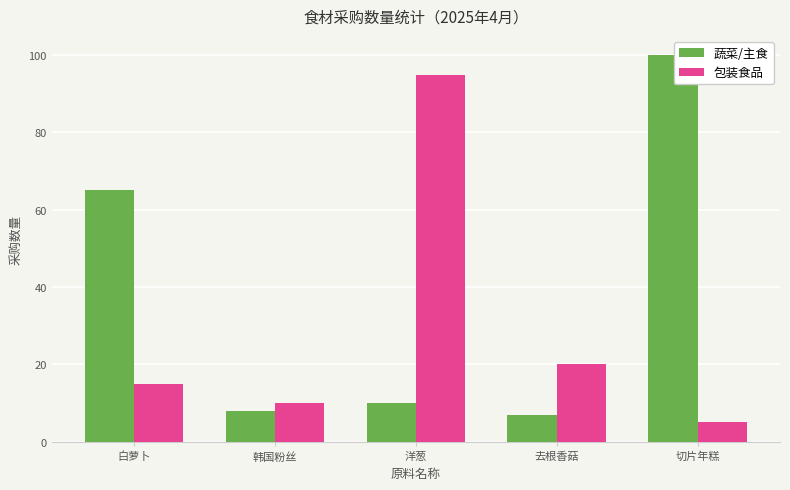

Where does the 蔬菜/主食 series first go above 10?

白萝卜